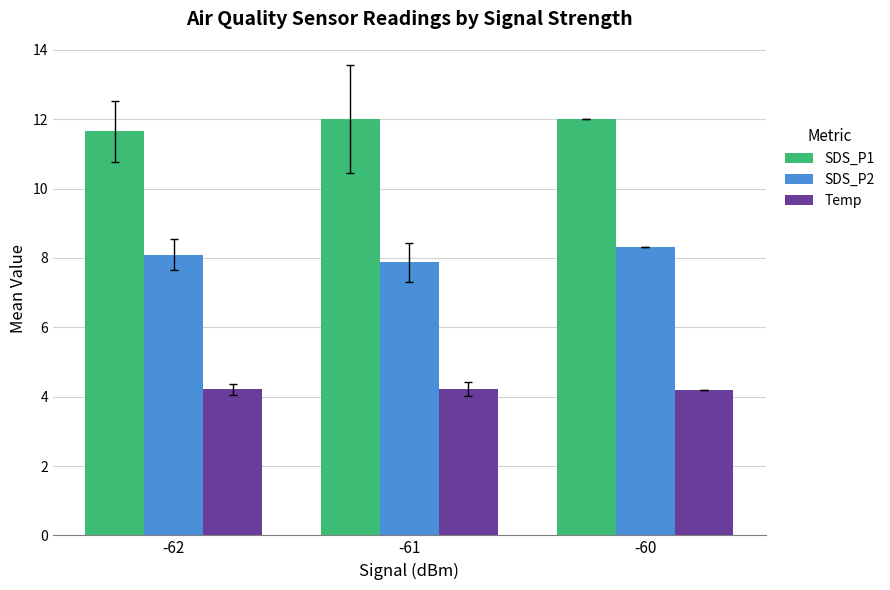

Which category has the highest value in the SDS_P2 series?

-60